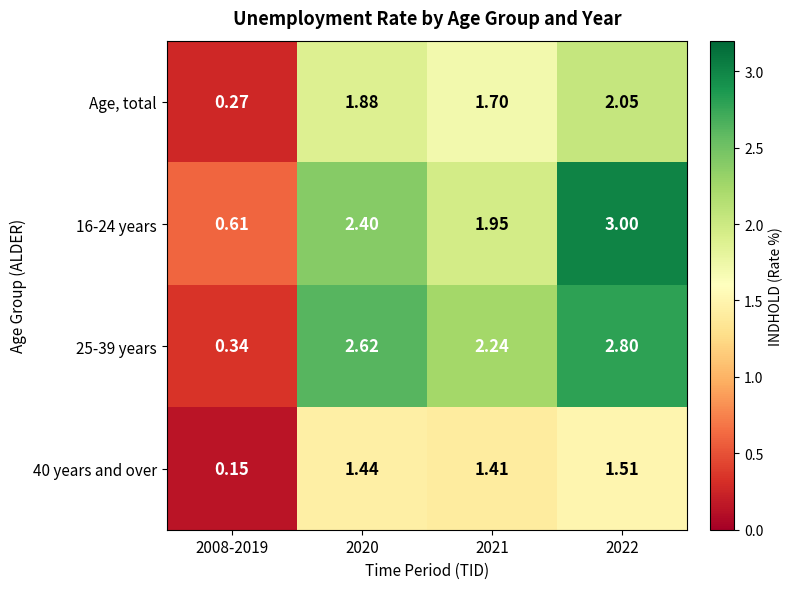

Is the value of Age, total at 2021 greater than the value of 25-39 years at 2022?

No